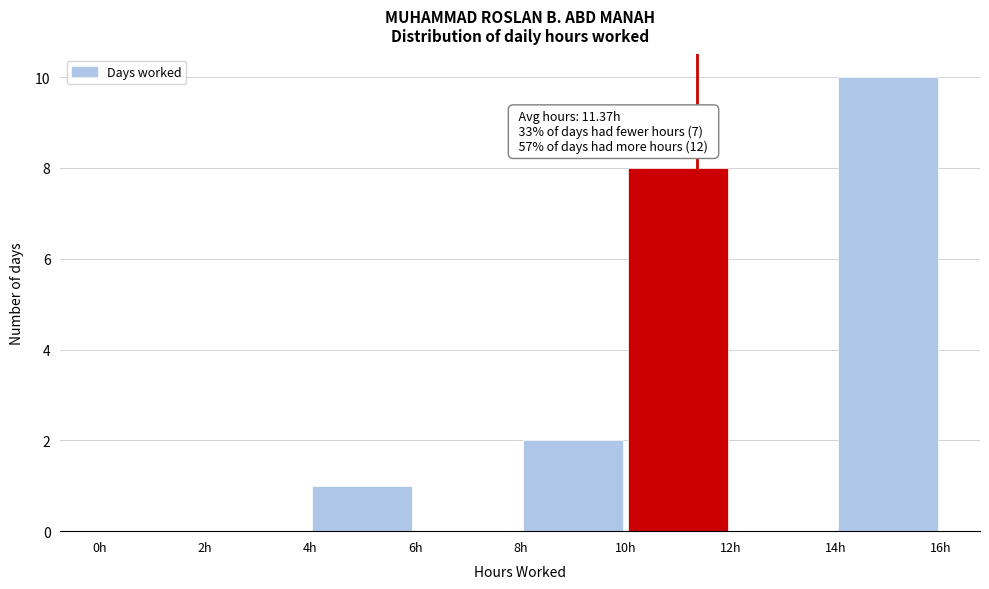

Which range on the x-axis has the tallest bar?

14 to 16